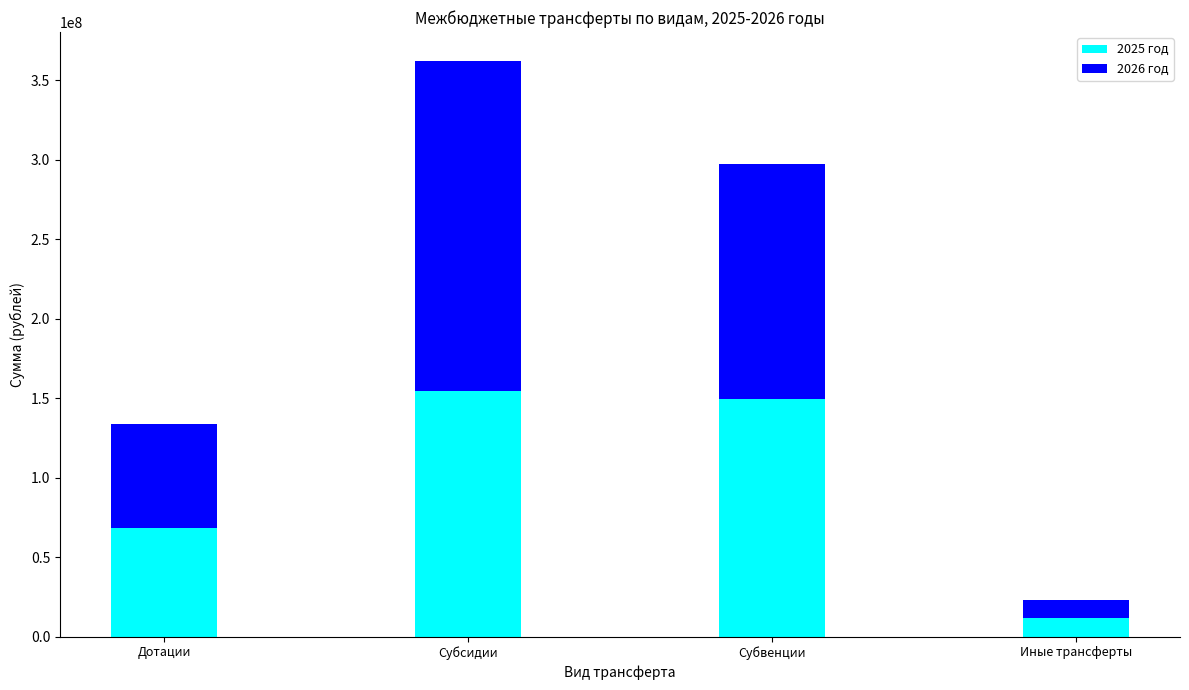

What is the maximum value for 2025 год?

154629162.5